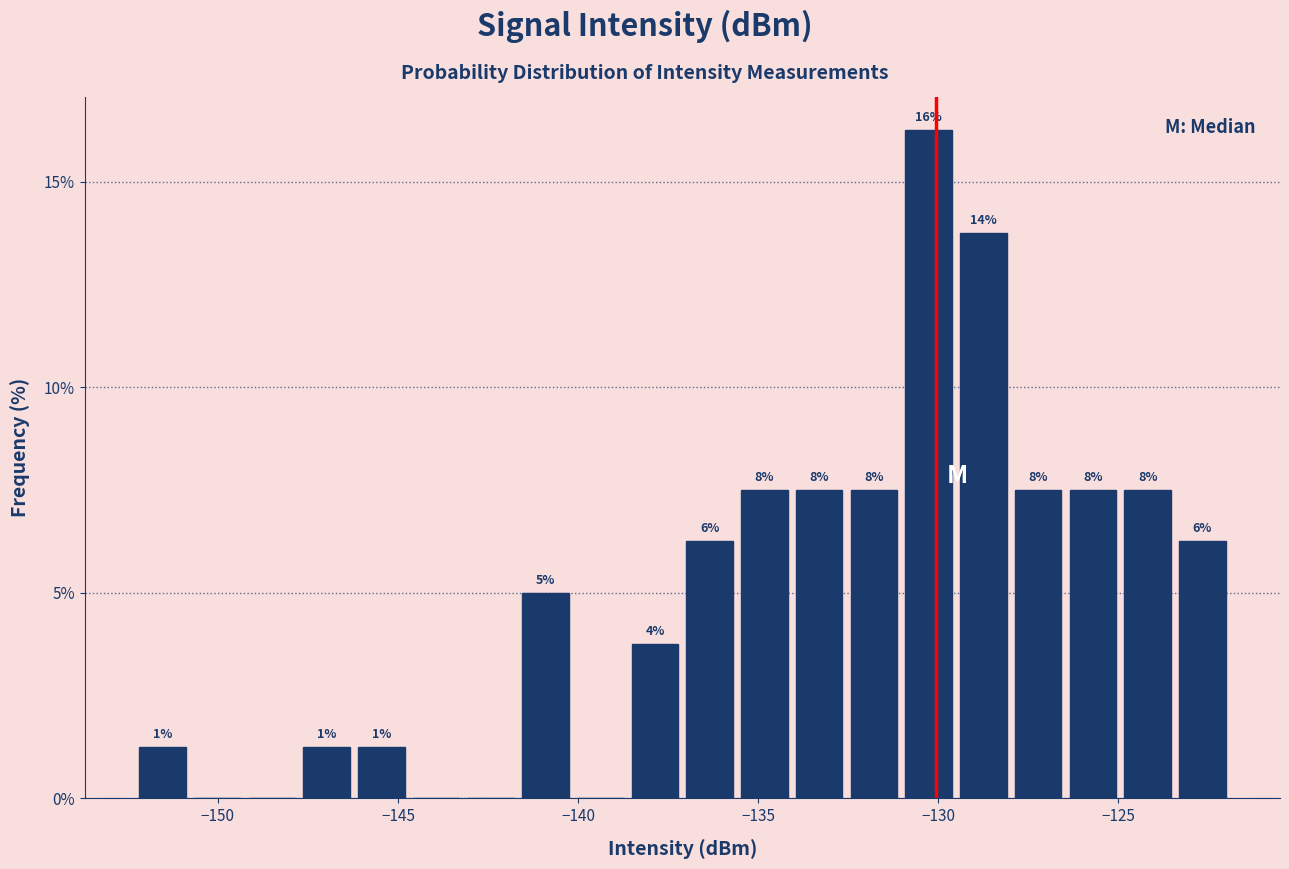

Around what value on the x-axis is the tallest bar? Give the approximate position of its centre, as read against the axis.

-130.5